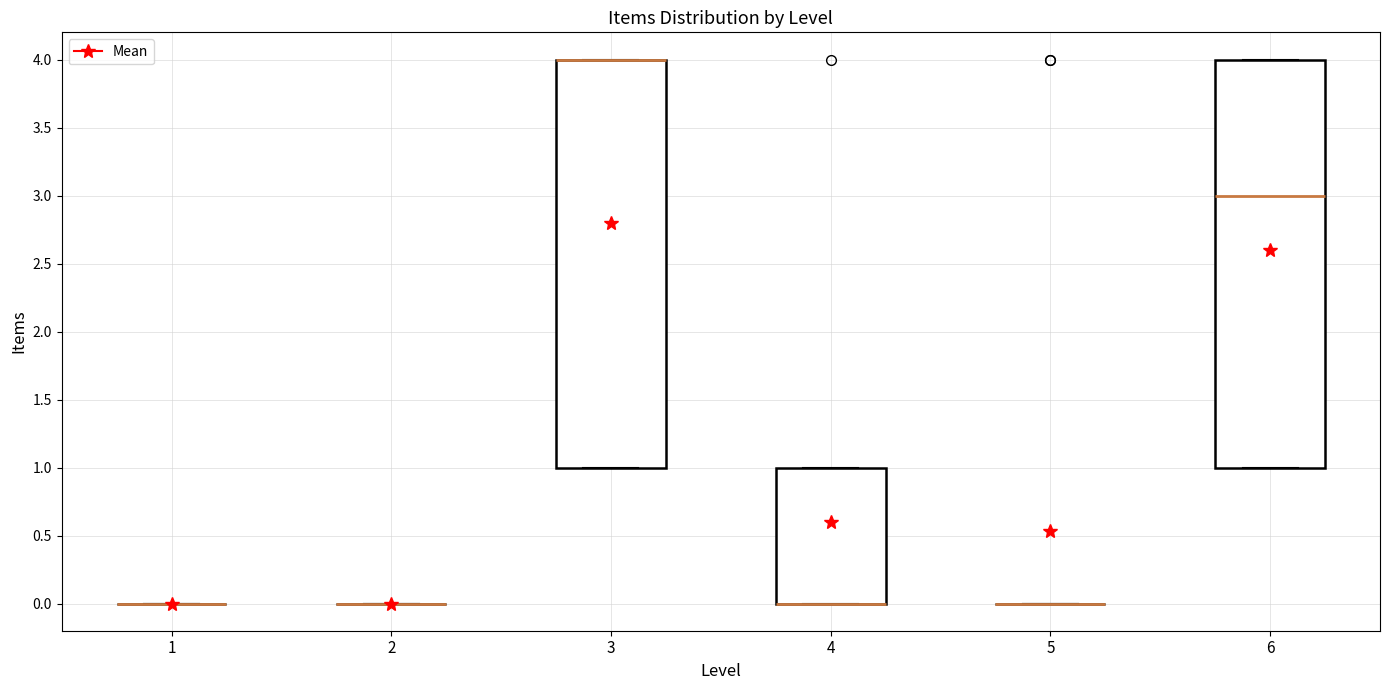

Reading left to right, read every box against the y-axis: the position of its median line, the range the box covers, and the ends of its whiskers. The values are not printed on the chart, so give them approximately, as read against the axis.

1: box collapsed to a line at 0, whiskers 0 to 0
2: box collapsed to a line at 0, whiskers 0 to 0
3: median 4 (drawn on the box's upper edge), box 1 to 4, whiskers 1 to 4
4: median 0 (drawn on the box's lower edge), box 0 to 1, whiskers 0 to 1
5: box collapsed to a line at 0, whiskers 0 to 0
6: median 3, box 1 to 4, whiskers 1 to 4